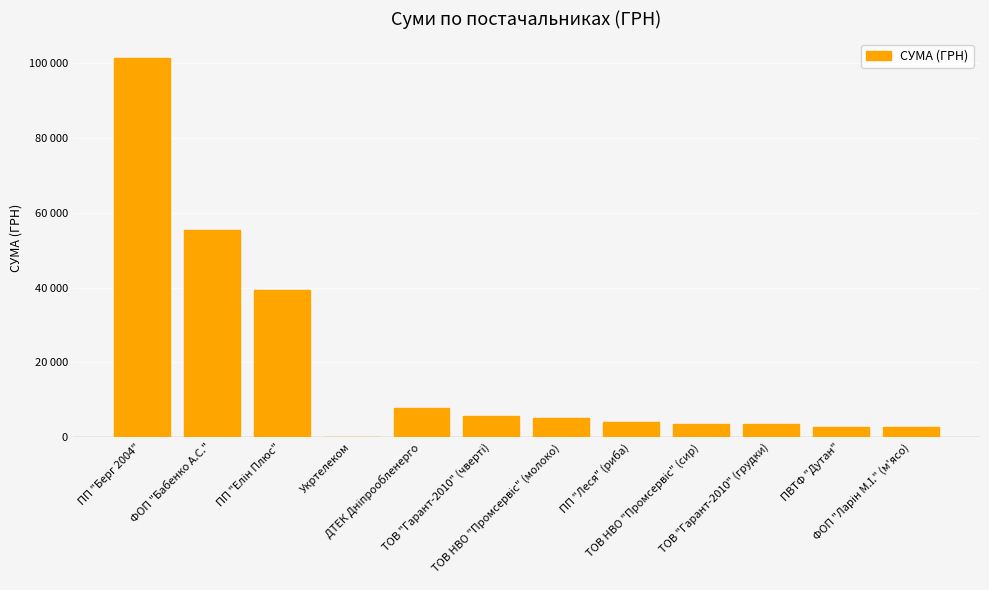

What is the average value?

19309.6